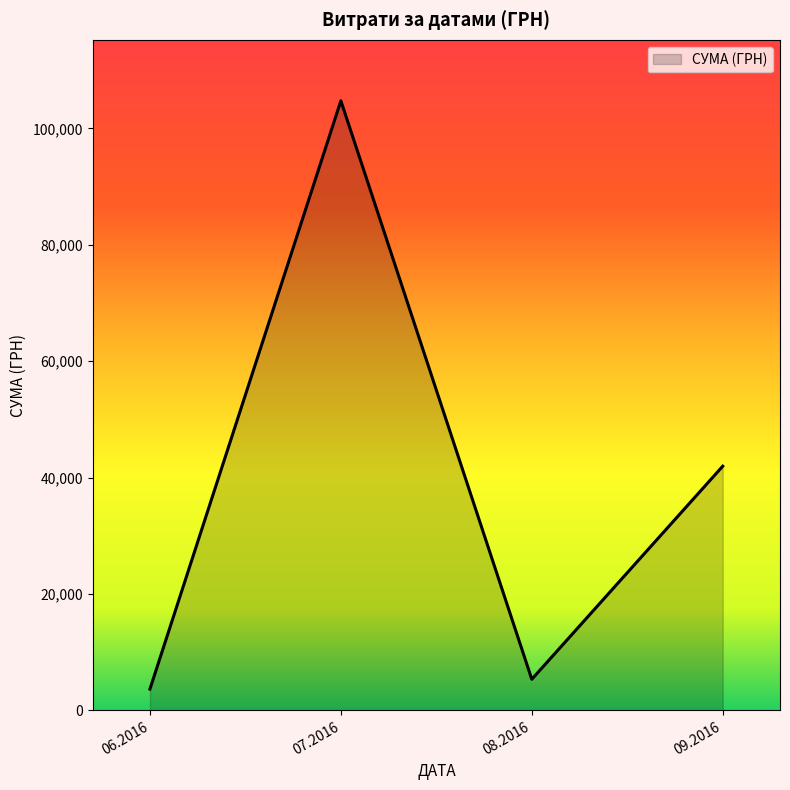

List the labels in order of value, smallest first.

06.2016, 08.2016, 09.2016, 07.2016